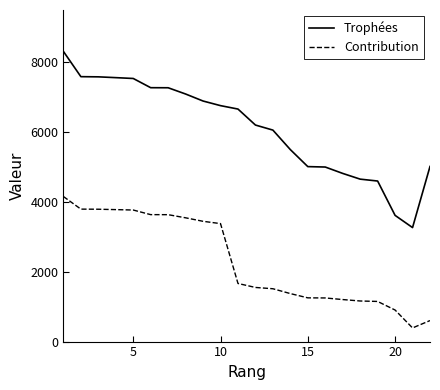

Which series has the largest total across all categories?

Trophées